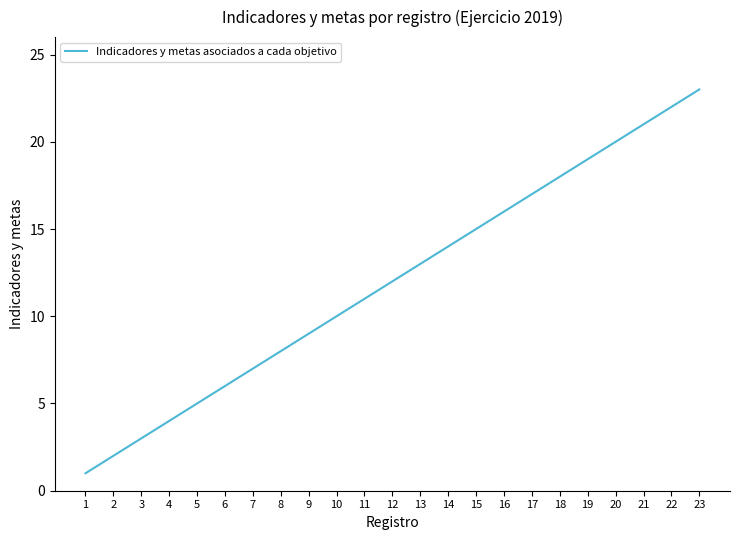

List the labels in order of value, largest first.

23, 22, 21, 20, 19, 18, 17, 16, 15, 14, 13, 12, 11, 10, 9, 8, 7, 6, 5, 4, 3, 2, 1